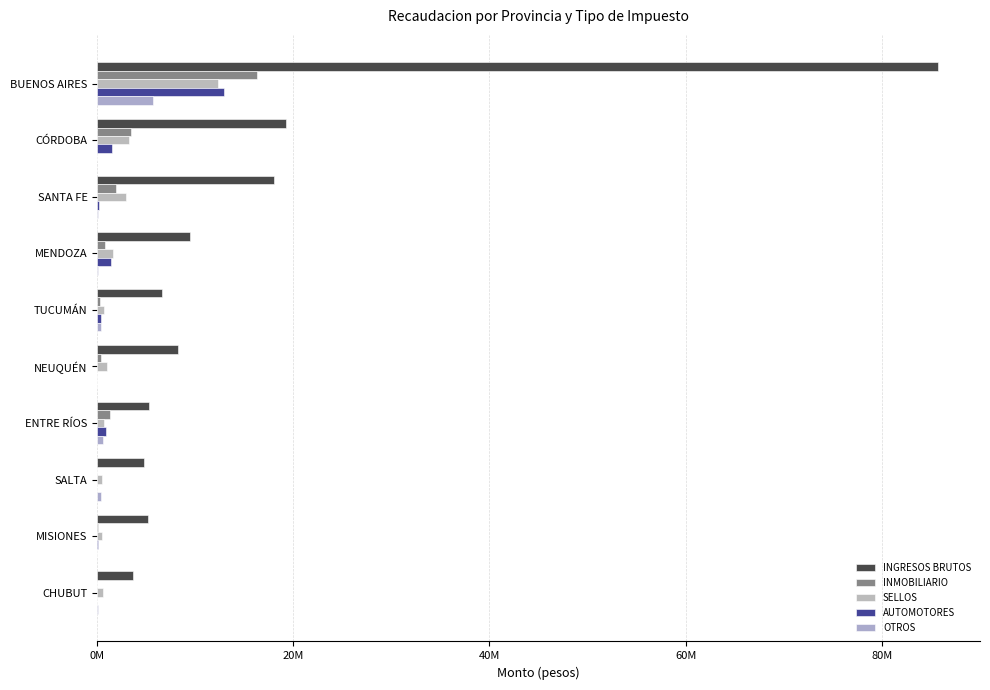

Which series has the largest total across all categories?

INGRESOS BRUTOS